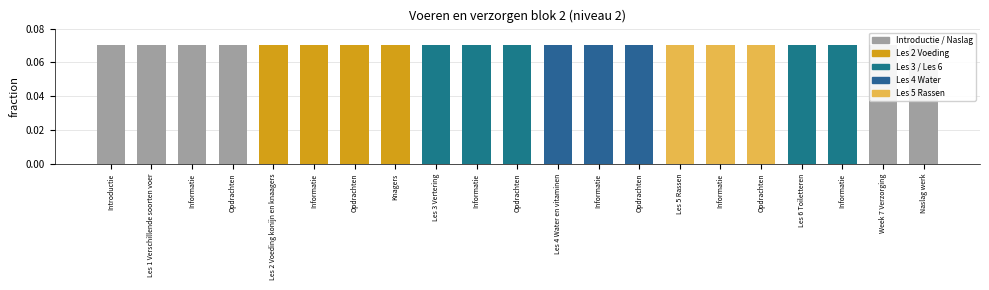

The chart shows a value of 0.0 at Knagers. True or false?

False